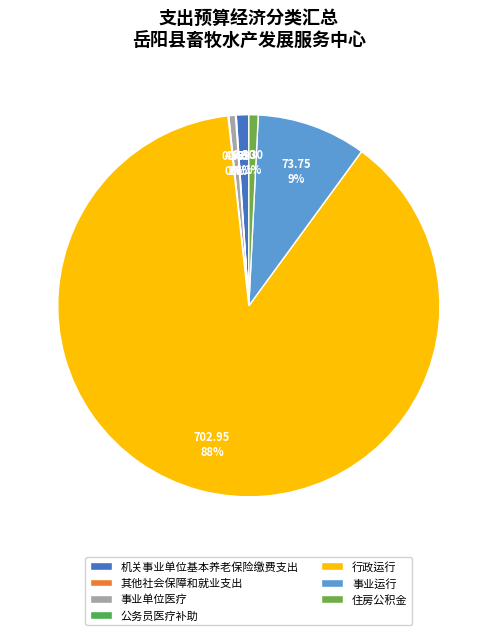

Which has a higher value, 公务员医疗补助 or 其他社会保障和就业支出?

公务员医疗补助